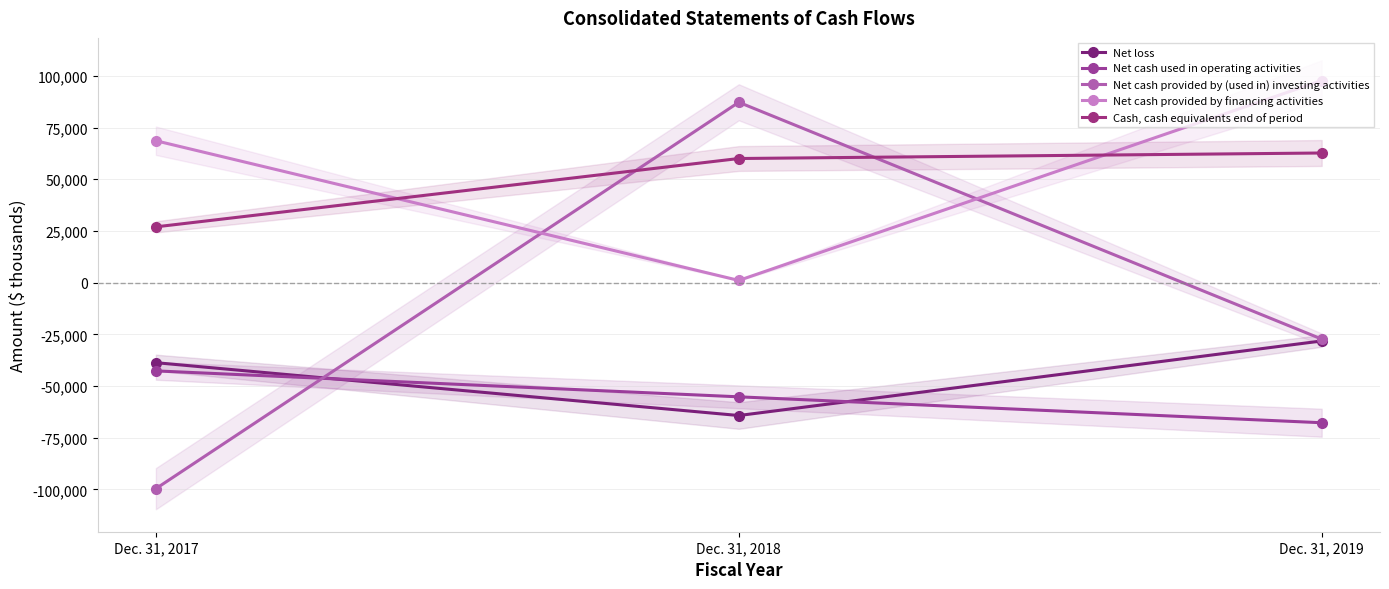

Count the Net cash provided by (used in) investing activities values in the range -99624 to 87195.

3